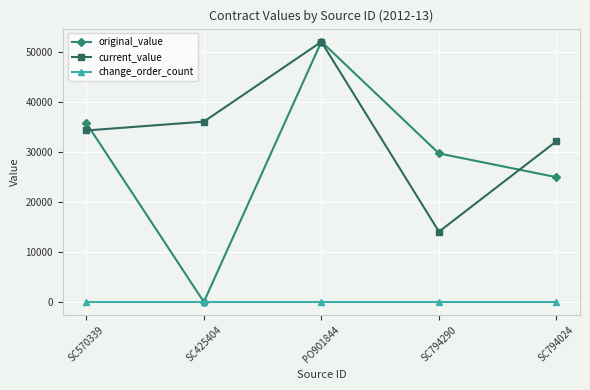

How many lines are shown in the chart?

3